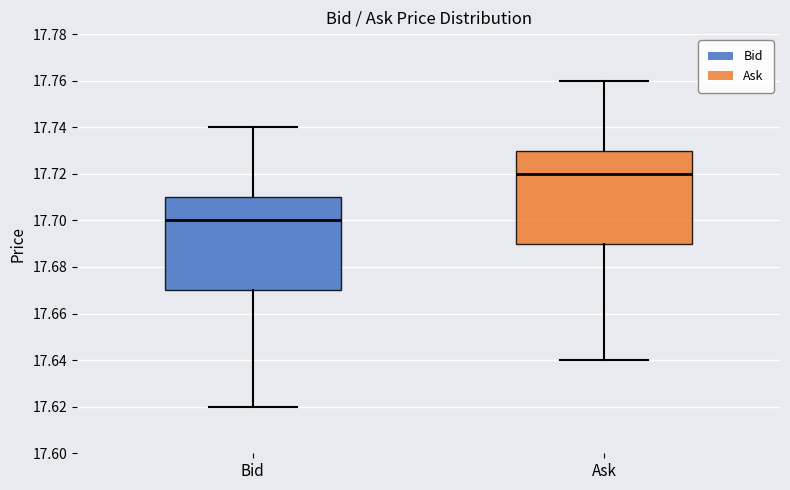

Which box has the lowest median line?

Bid